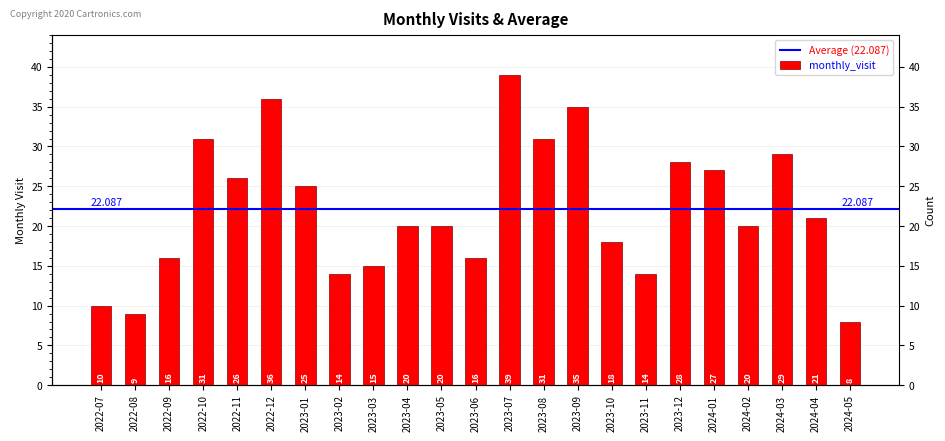

Which has a higher value, 2023-08 or 2024-04?

2023-08